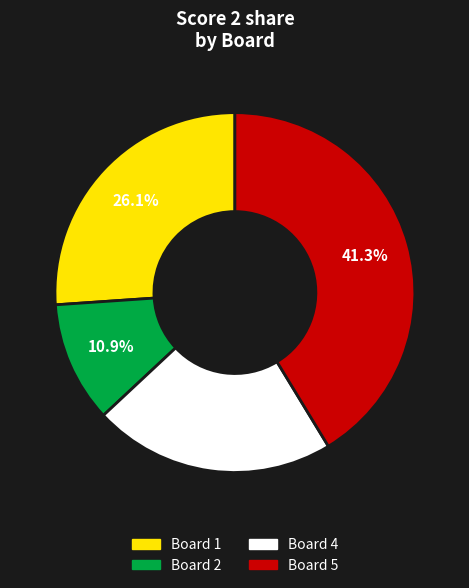

Is there a majority slice in this chart?

No